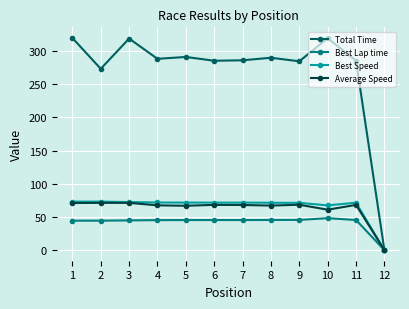

Read the Average Speed value at 3.

71.2